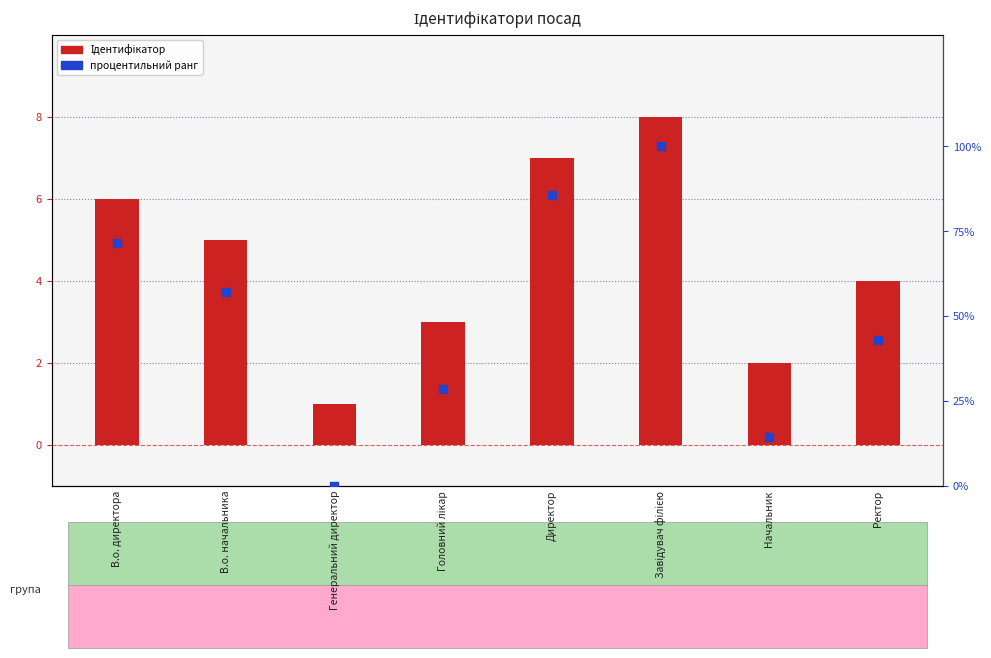

Is the value of процентильний ранг at Начальник greater than the value of Ідентифікатор at В.о. начальника?

Yes